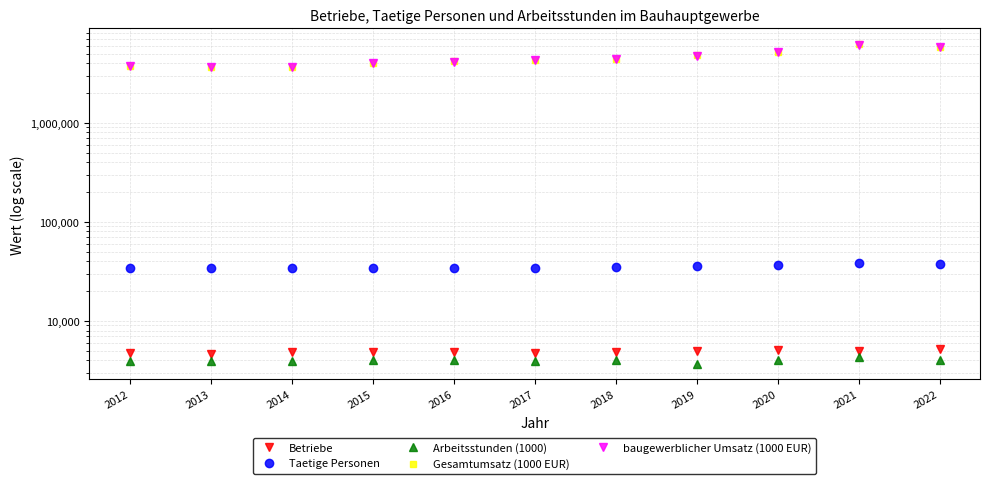

True or false: Gesamtumsatz (1000 EUR) and Betriebe intersect in this chart.

False